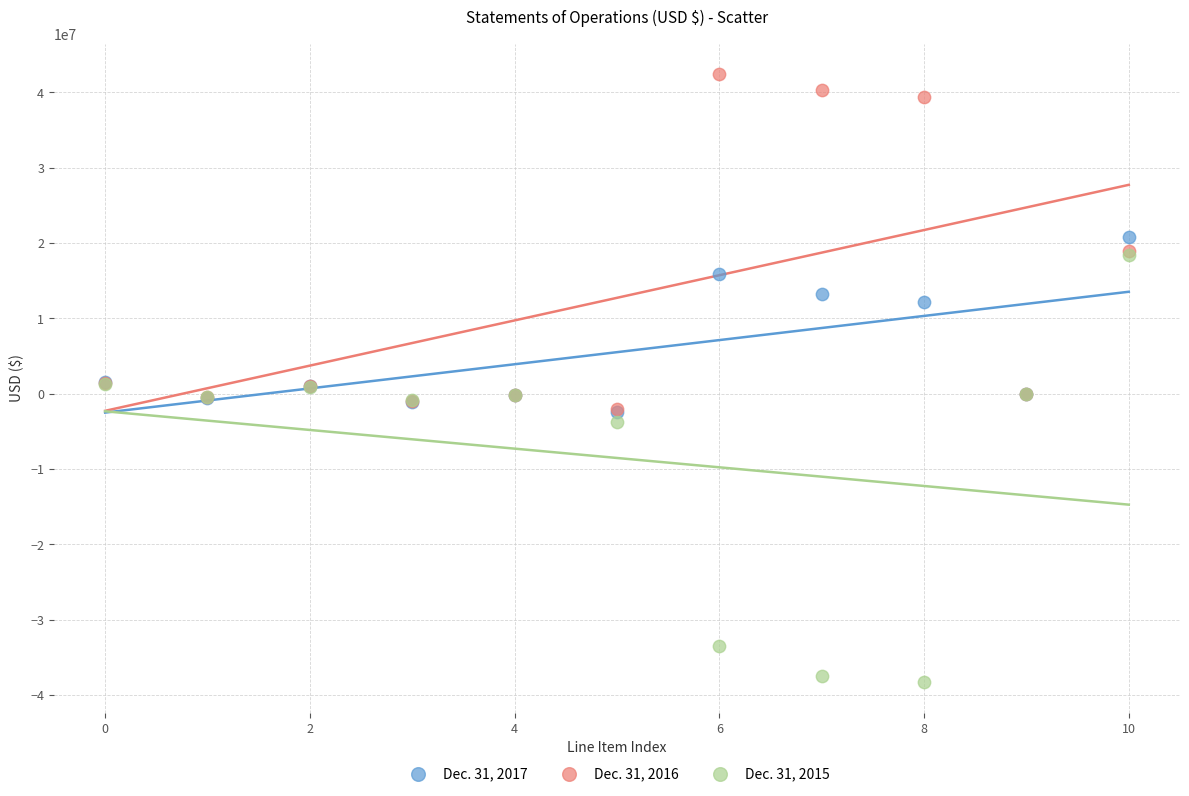

What are all the series names shown in the legend?

Dec. 31, 2017, Dec. 31, 2016, Dec. 31, 2015